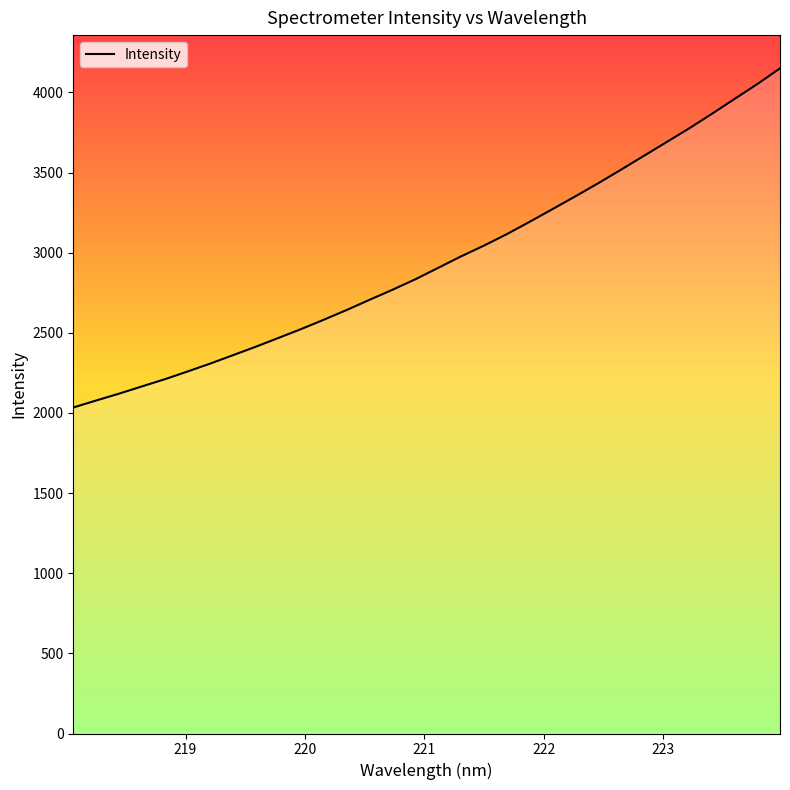

What is the maximum value shown in the chart?

4150.3